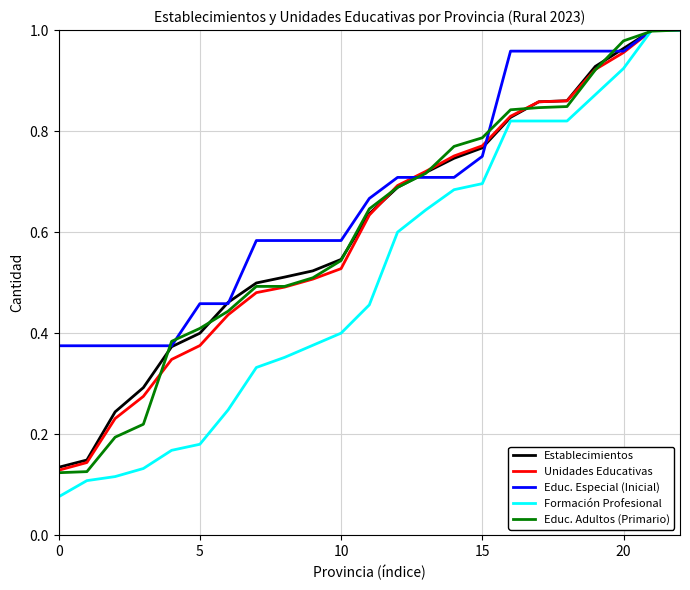

What are all the series names shown in the legend?

Establecimientos, Unidades Educativas, Educ. Especial (Inicial), Formación Profesional, Educ. Adultos (Primario)